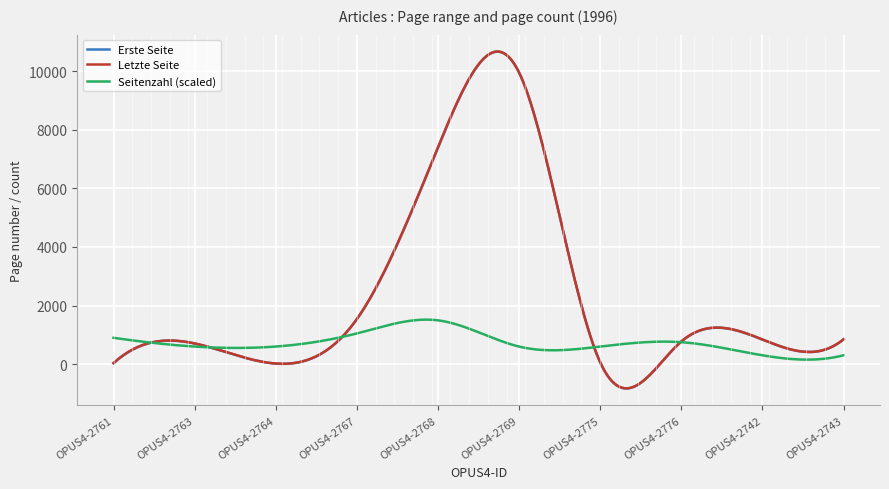

List the series in order of their peak value, lowest first.

Seitenzahl, Erste Seite, Letzte Seite